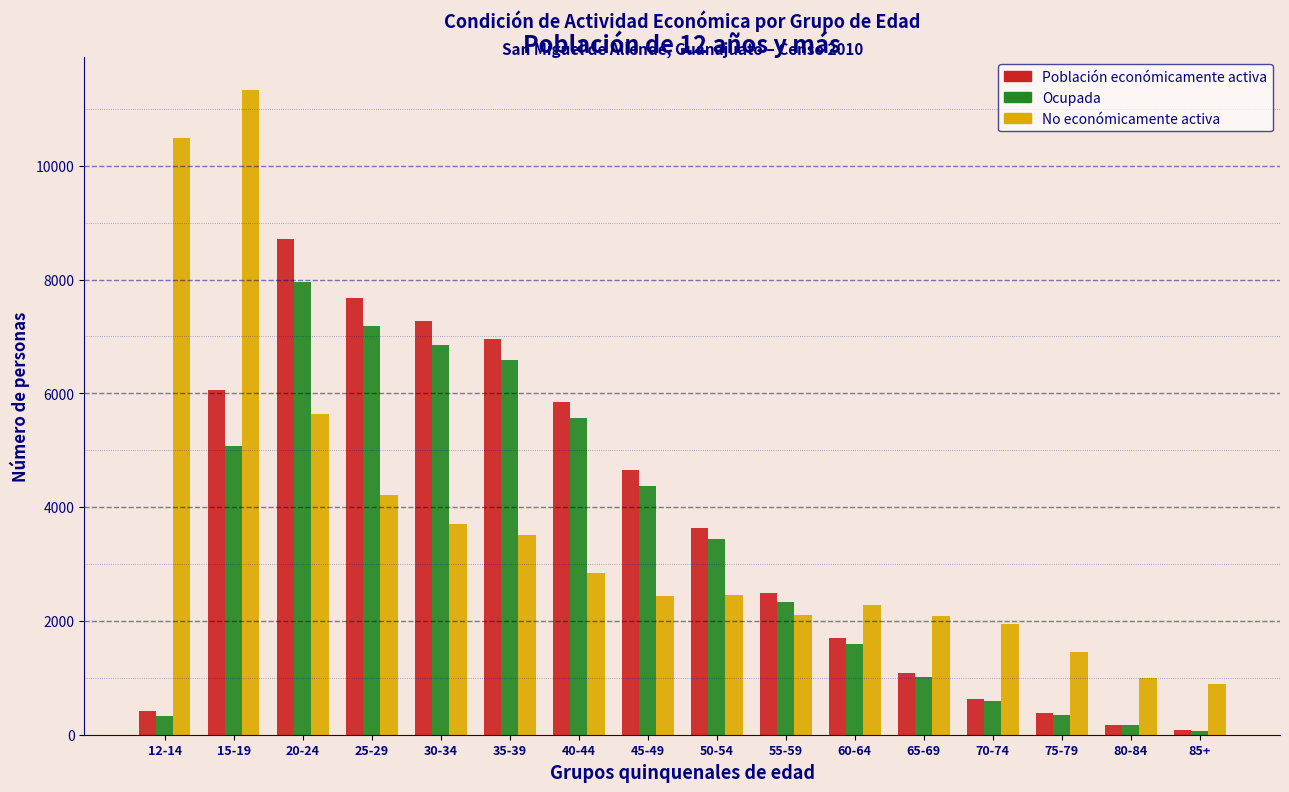

What is the average value of the No económicamente activa series?

3651